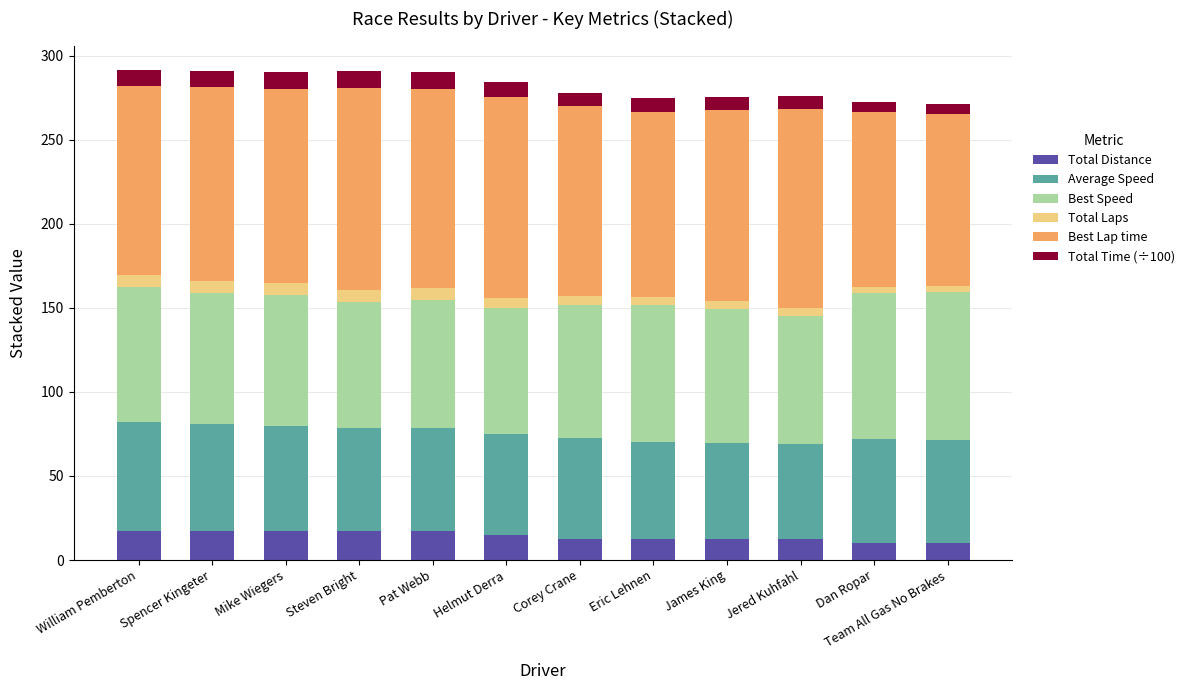

What is the highest value of the Total Distance series?

17.5